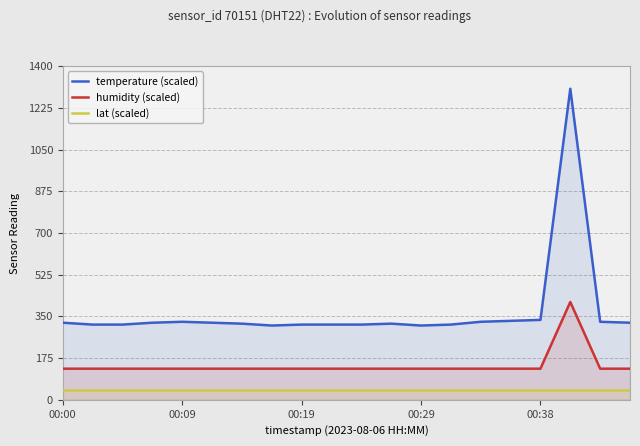

The temperature (scaled) series shows 479.4 at 00:00. True or false?

False